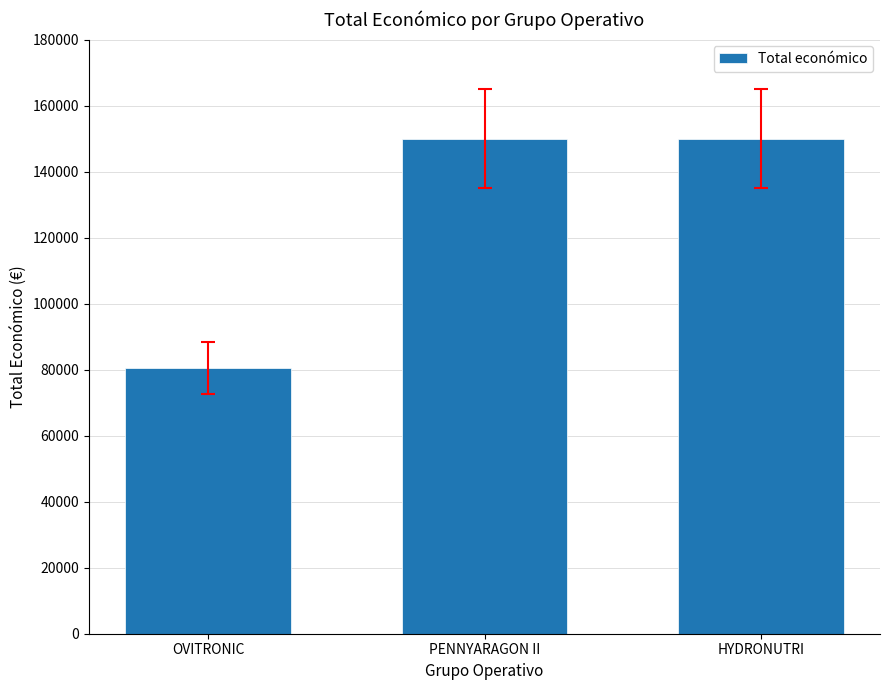

What is the difference between the values at OVITRONIC and PENNYARAGON II?

69502